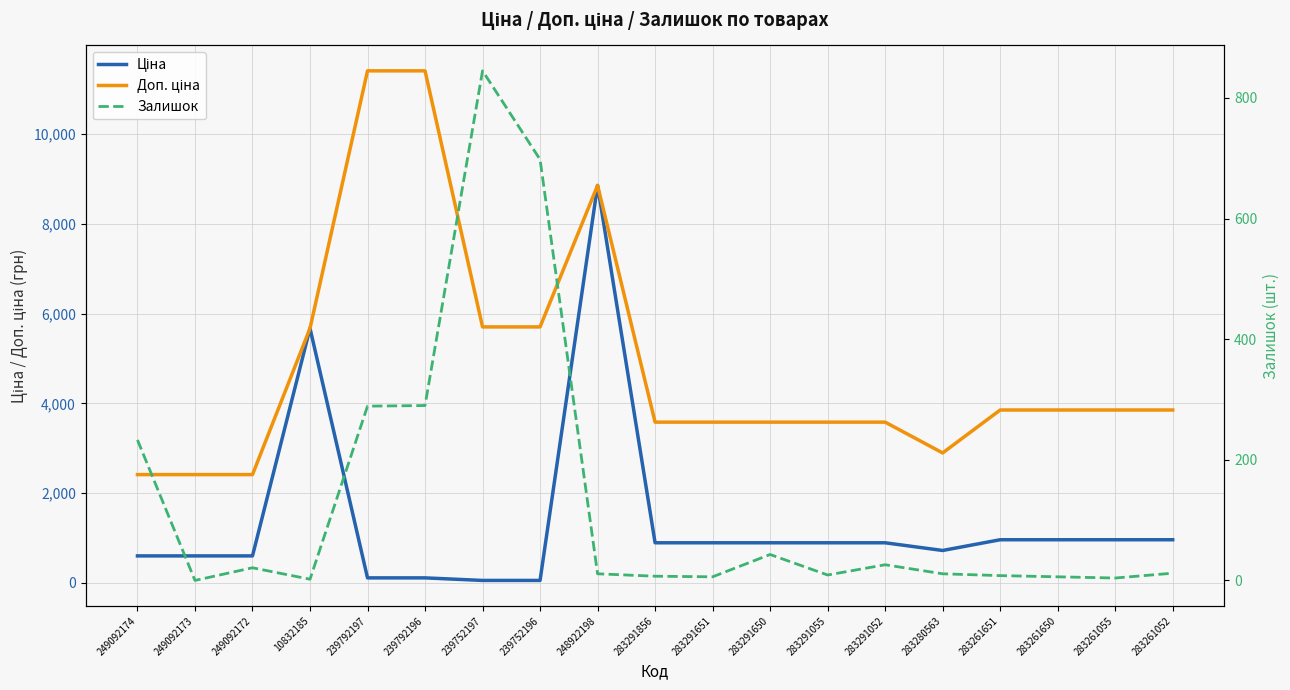

What is the lowest value of the Доп. ціна series?

2414.8